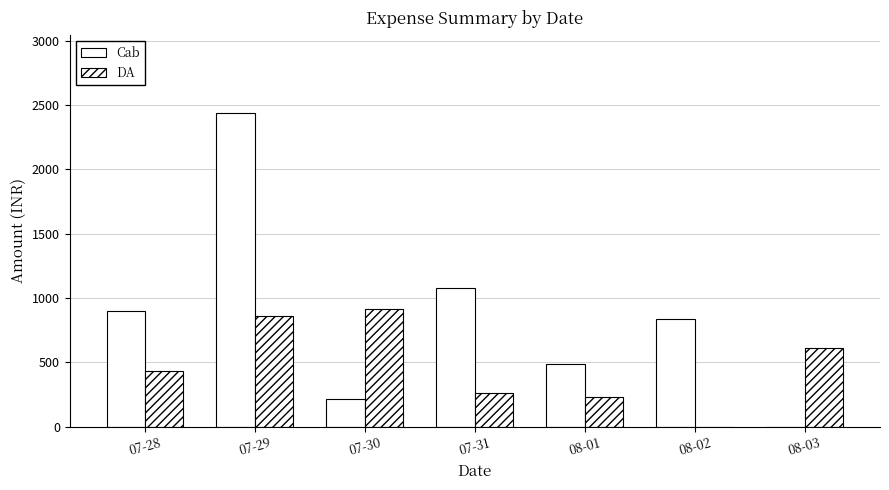

Does the chart contain stacked bars?

No